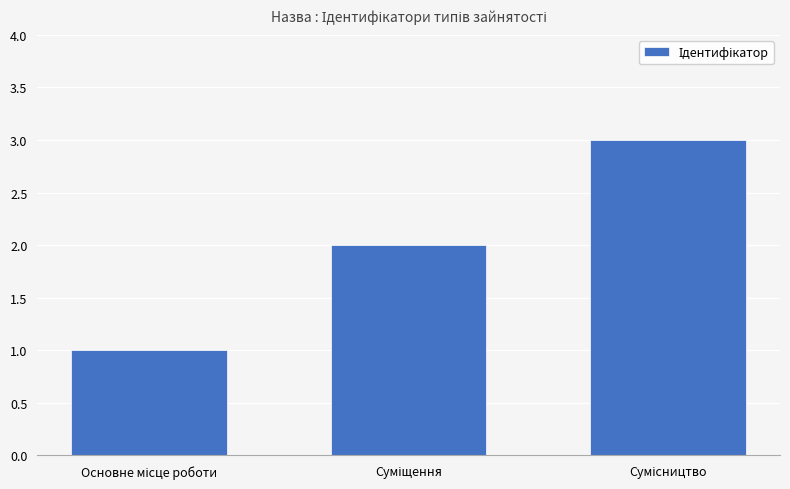

What is the difference between the maximum and minimum values?

2